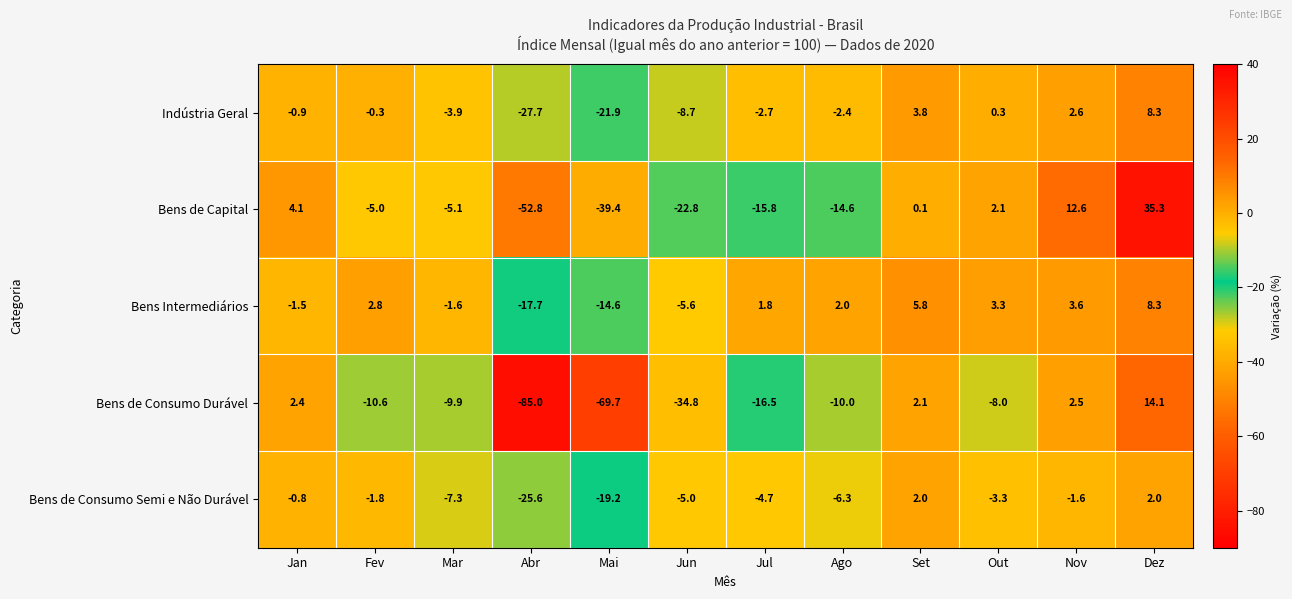

Which series has the largest total across all categories?

Bens Intermediários